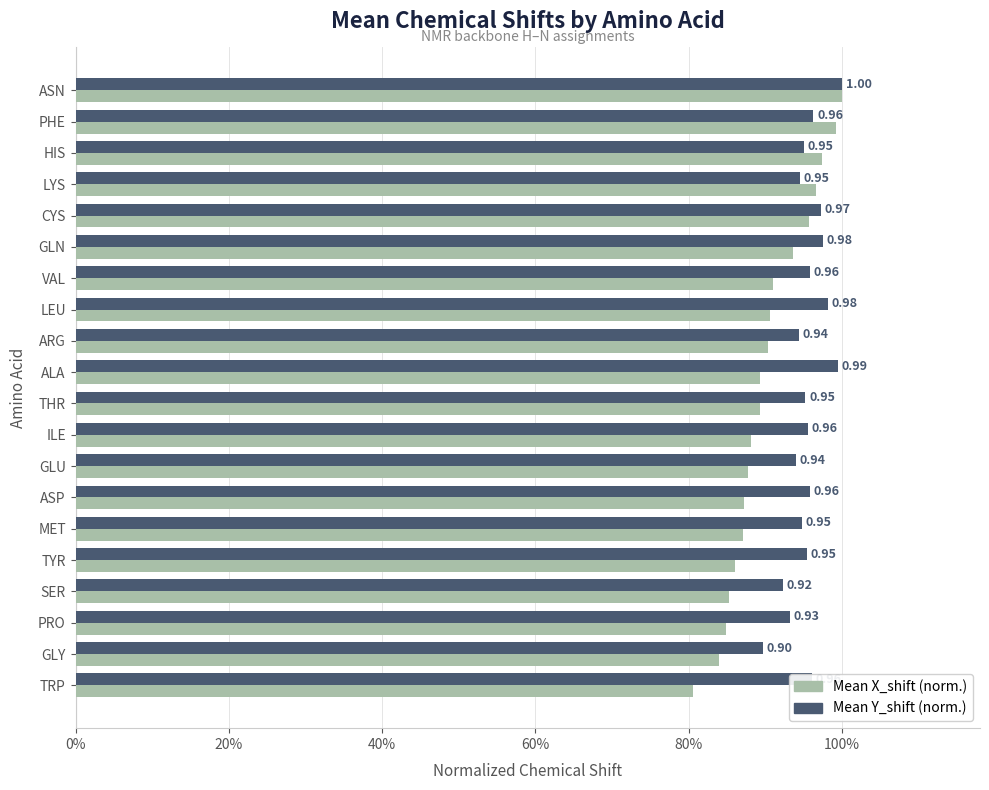

What are all the series names shown in the legend?

Mean X_shift (norm.), Mean Y_shift (norm.)